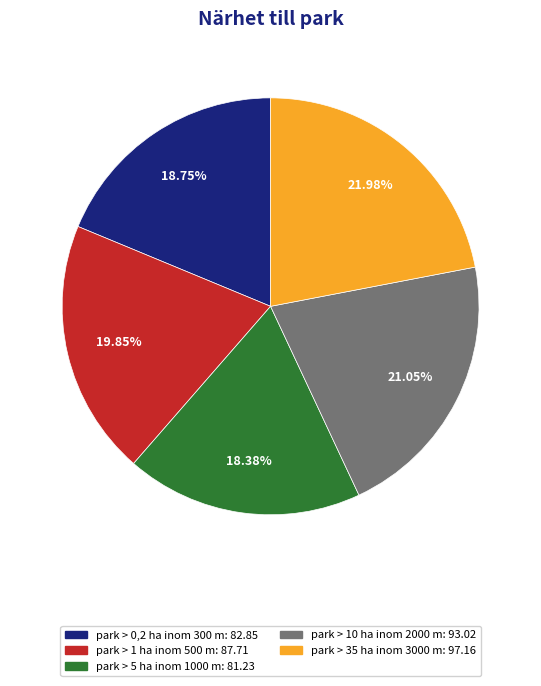

To the nearest percent, what percentage of the pie is park > 10 ha inom 2000 m?

21%